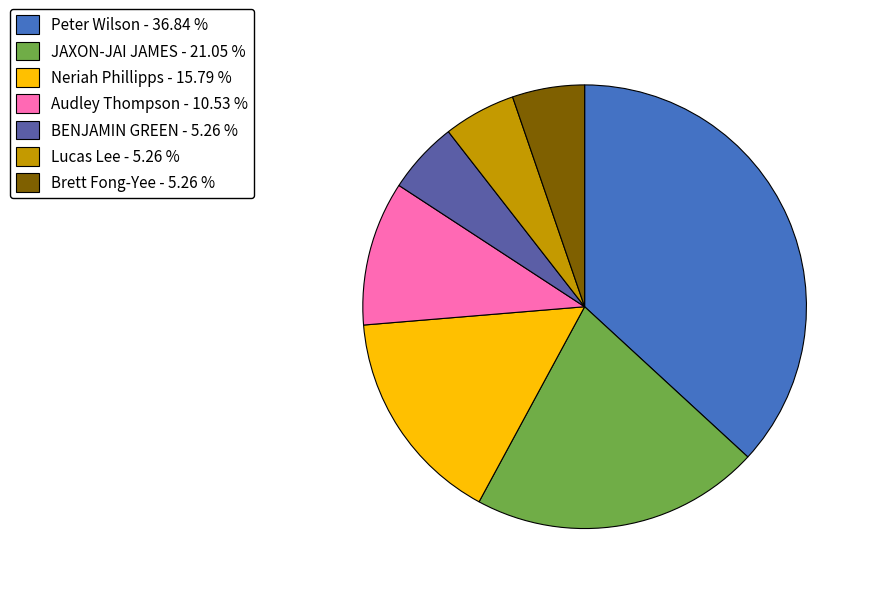

Between Brett Fong-Yee and Audley Thompson, which is larger?

Audley Thompson